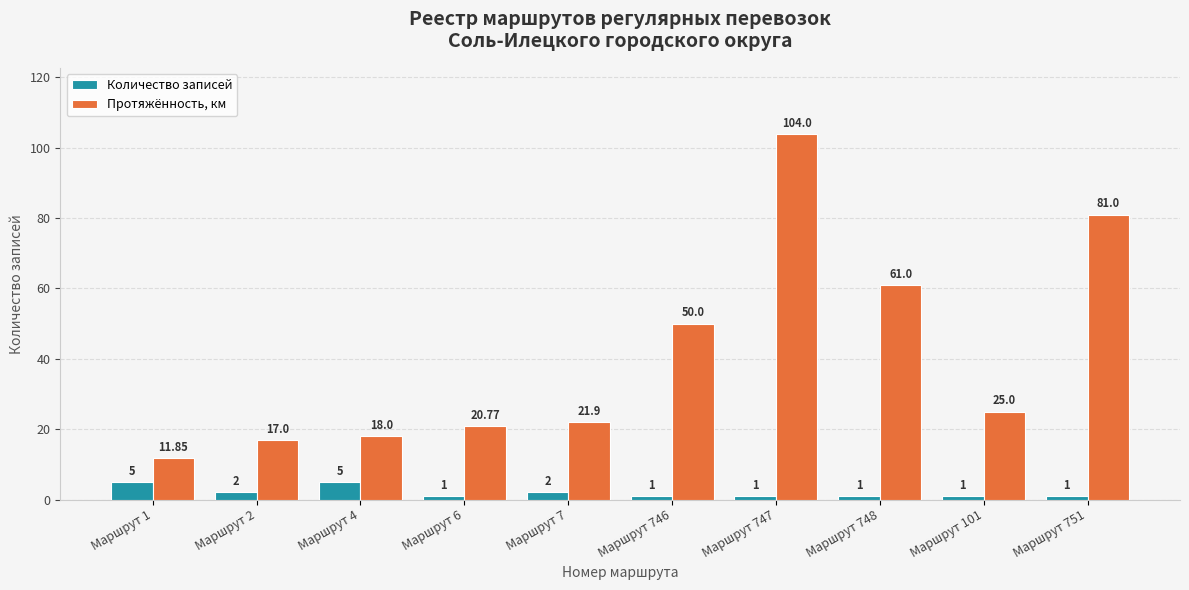

At Маршрут 4, list the series in order from largest to smallest.

Протяжённость, км, Количество записей